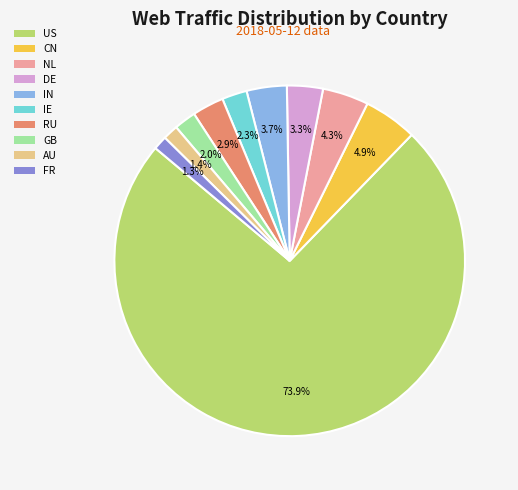

What is the largest slice in the pie chart?

US